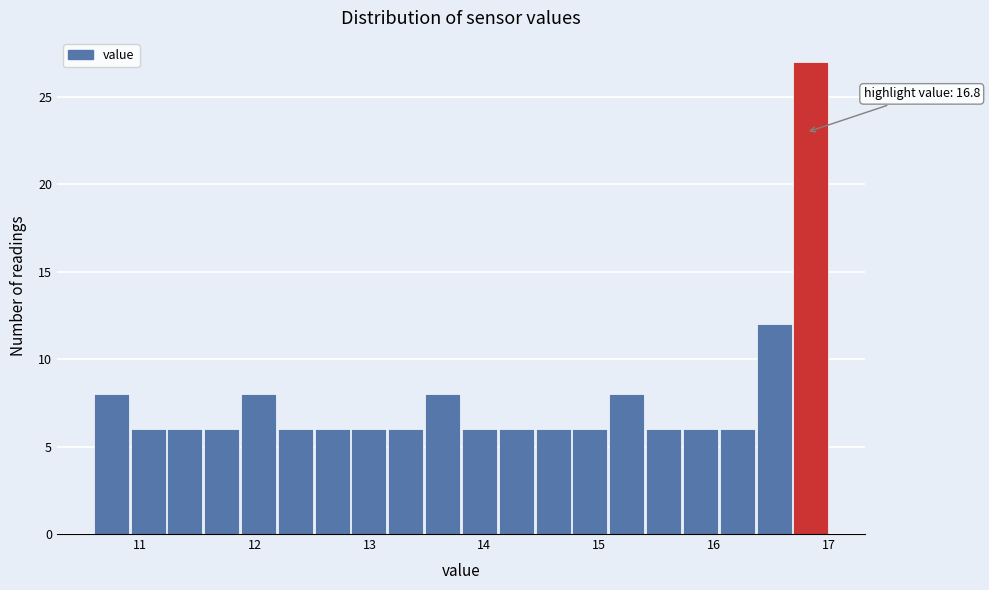

Around what value on the x-axis is the tallest bar? Give the approximate position of its centre, as read against the axis.

16.8